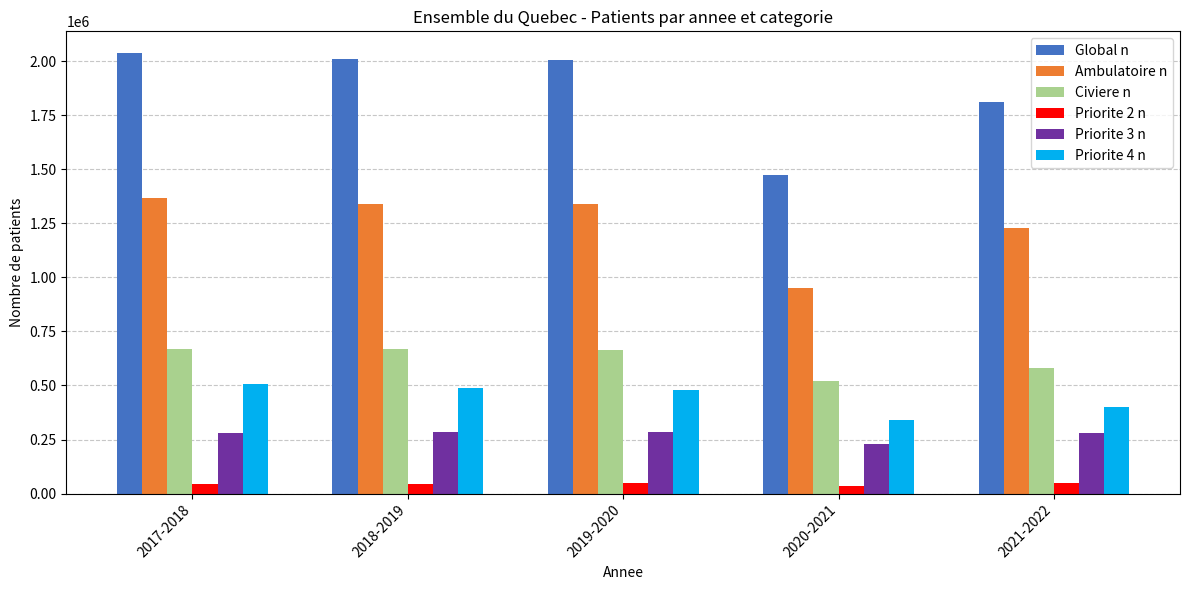

What is the difference between the maximum and minimum values in the Priorite 2 n series?

12652